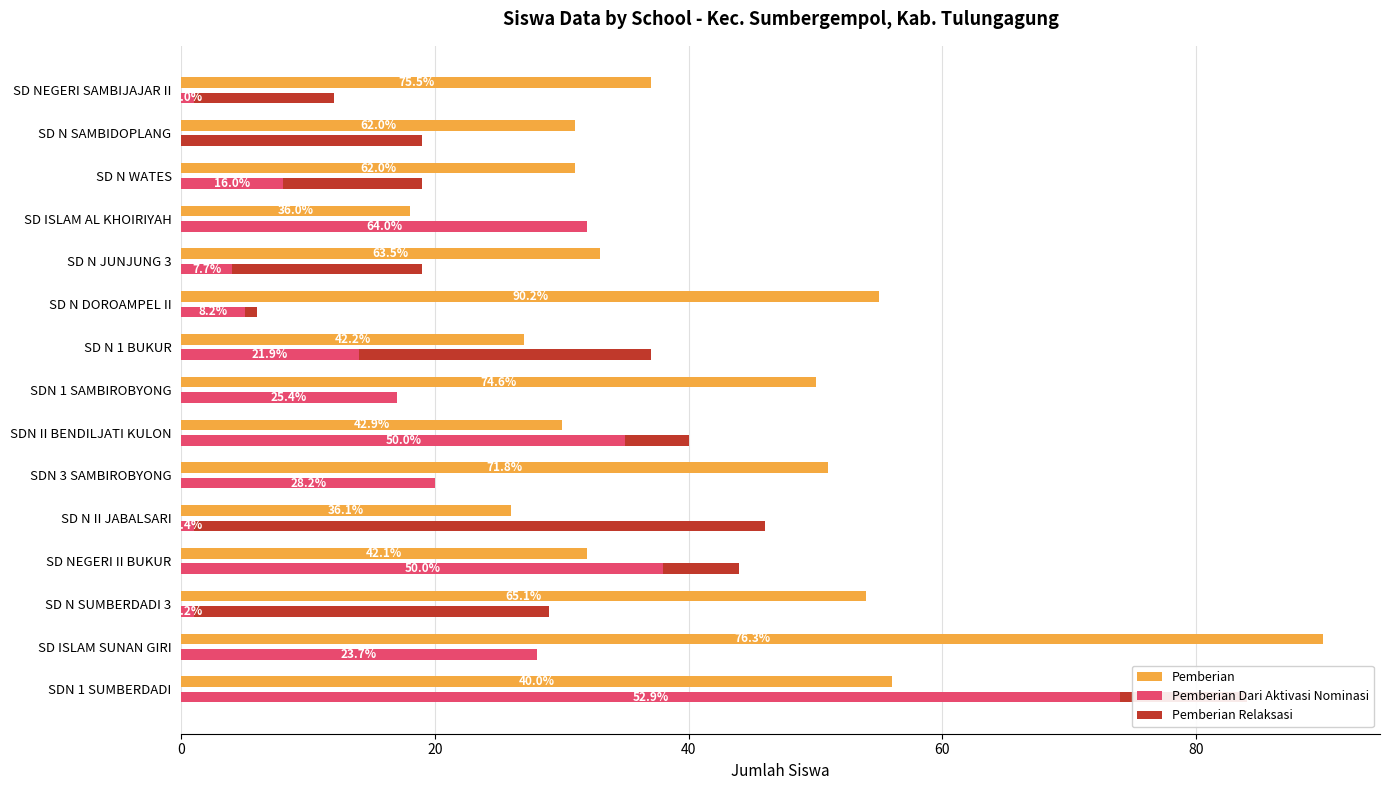

List the series in order of their overall mean, highest first.

Pemberian, Pemberian Dari Aktivasi Nominasi, Pemberian Relaksasi